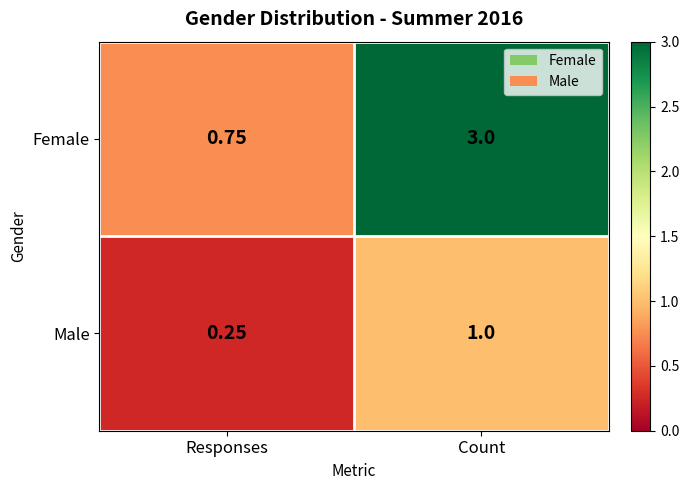

At how many categories does at least one series exceed 1?

1